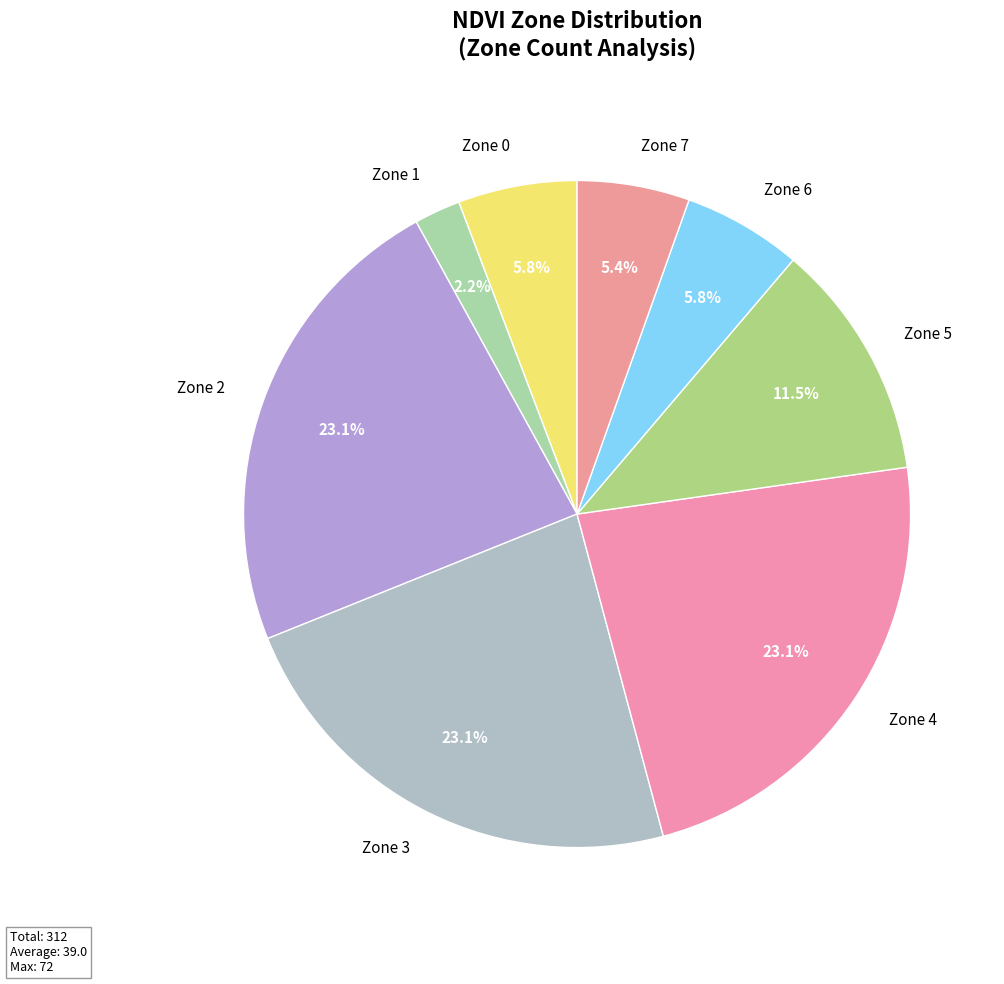

Does Zone 2 account for over 50% of the chart?

No